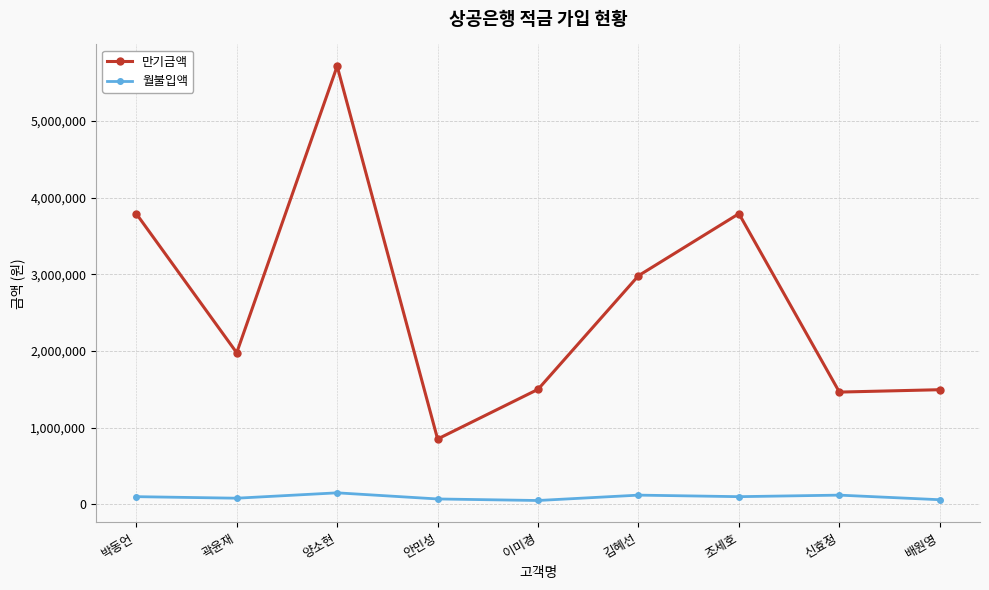

What is the difference between the 만기금액 values at 김혜선 and 양소현?

2733000